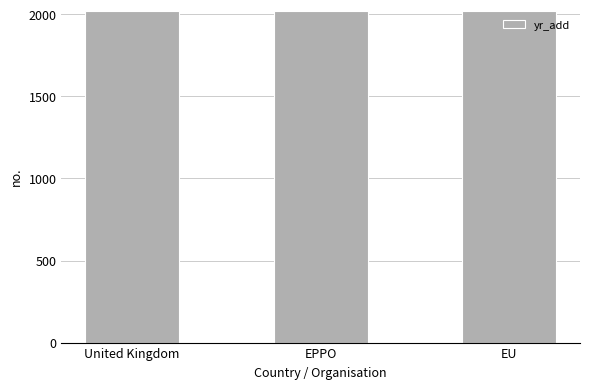

What is the maximum value shown in the chart?

2019